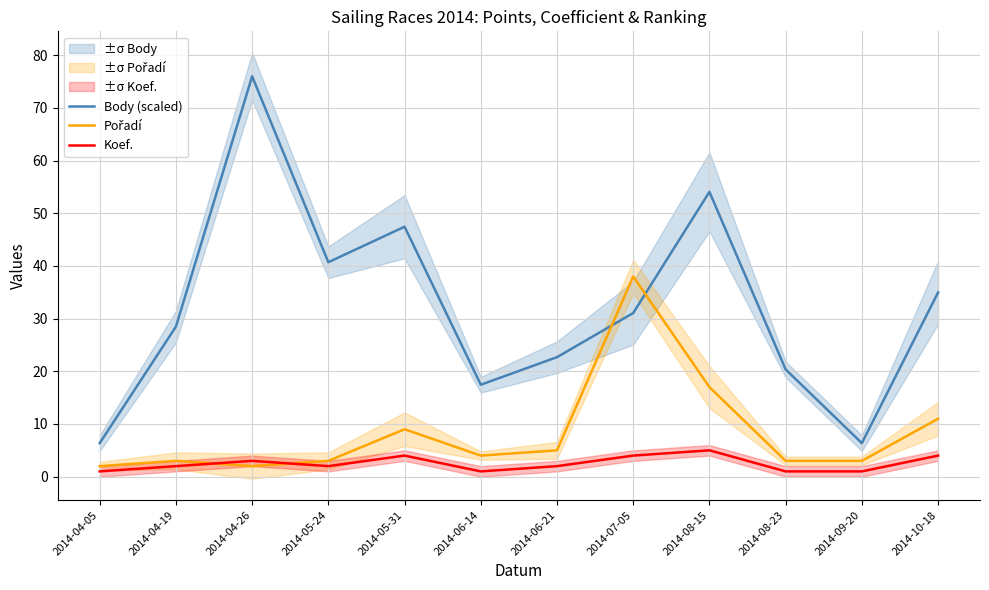

At how many categories does at least one series exceed 64?

1